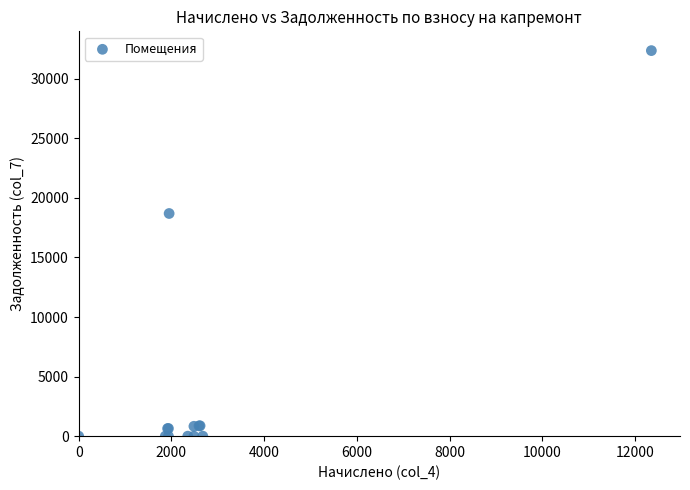

What Y value in the scatter plot is closest to 16184?

18694.0